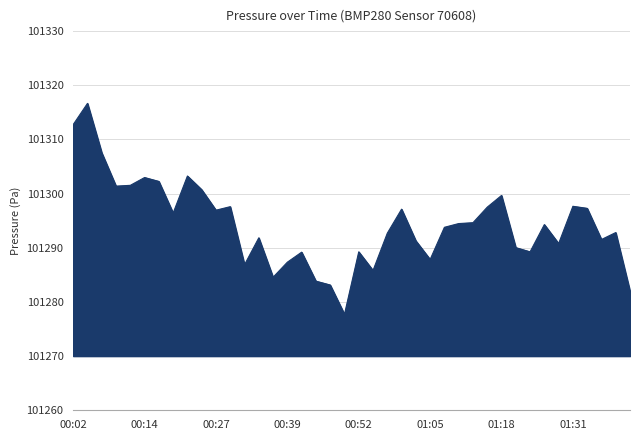

What is the minimum value shown in the chart?

101277.7